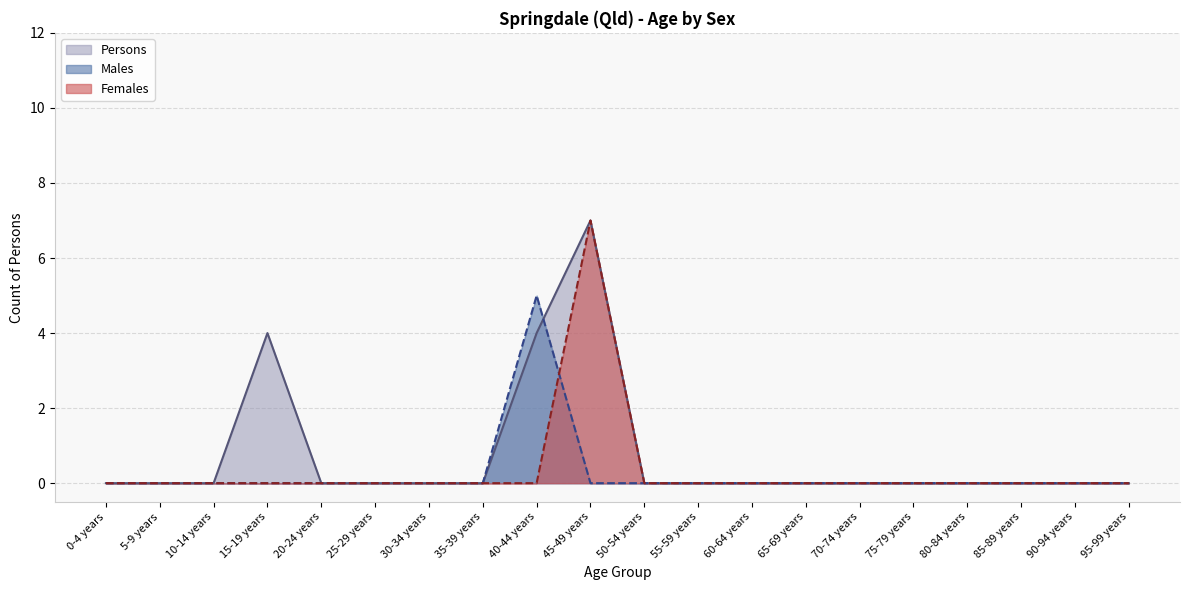

Reading right to left, what are all the values shown in this chart?

Males: 0	0	0	0	0	0	0	0	0	0	0	5	0	0	0	0	0	0	0	0
Females: 0	0	0	0	0	0	0	0	0	0	7	0	0	0	0	0	0	0	0	0
Persons: 0	0	0	0	0	0	0	0	0	0	7	4	0	0	0	0	4	0	0	0